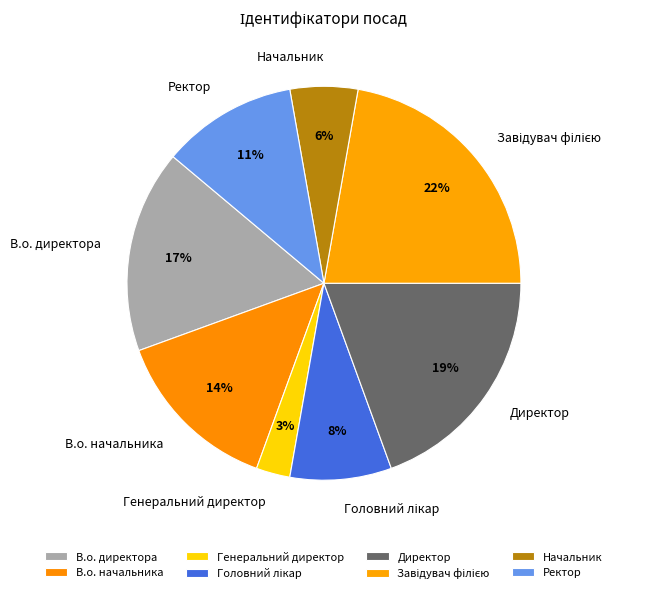

Is there a majority slice in this chart?

No